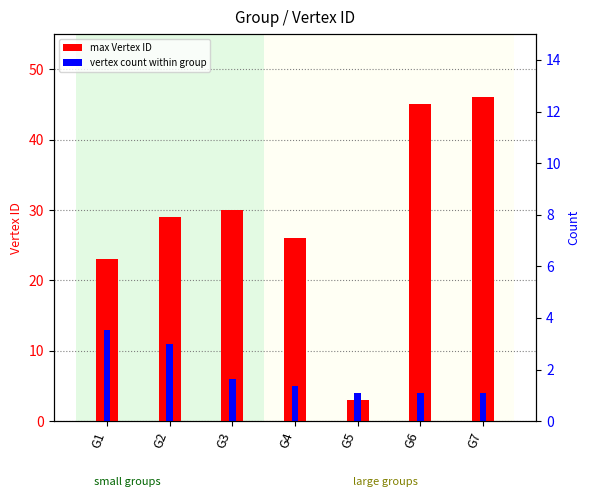

What is the difference between the highest and lowest values at G5?

1